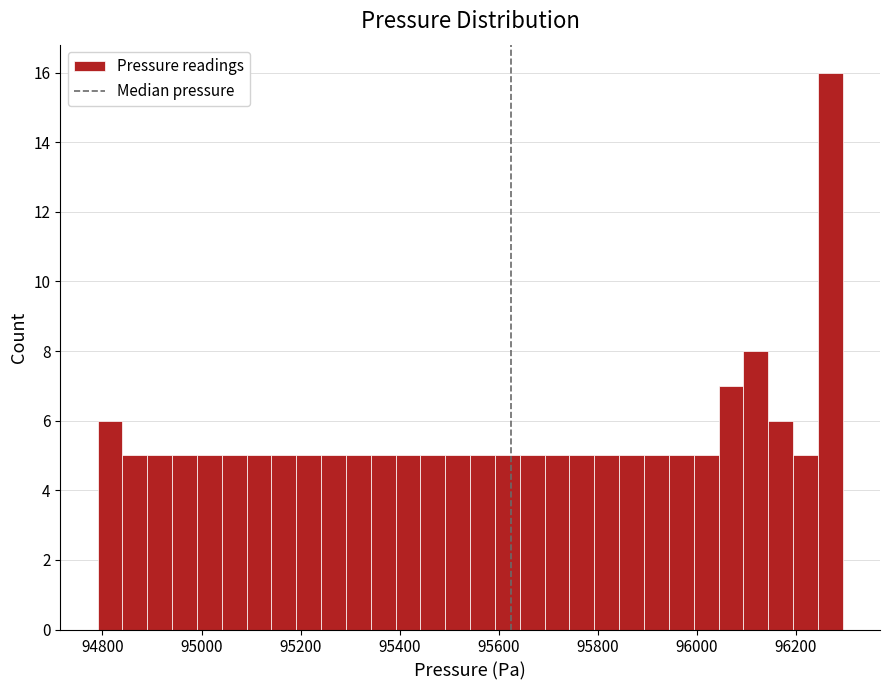

Read against the x-axis, roughly where is the centre of the tallest bar?

96260